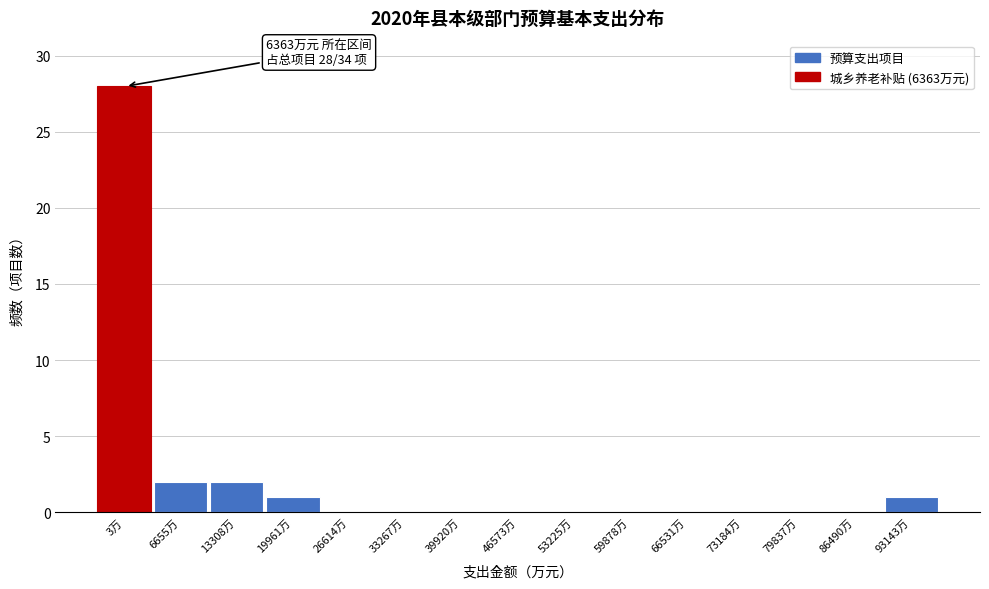

Reading left to right, transcribe all the data shown in this chart.

3万=28	6655万=2	13308万=2	19961万=1	26614万=0	33267万=0	39920万=0	46573万=0	53225万=0	59878万=0	66531万=0	73184万=0	79837万=0	86490万=0	93143万=1